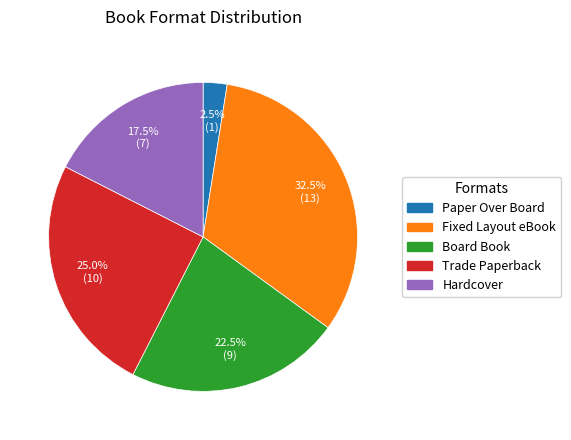

Count the number of slices in the pie.

5